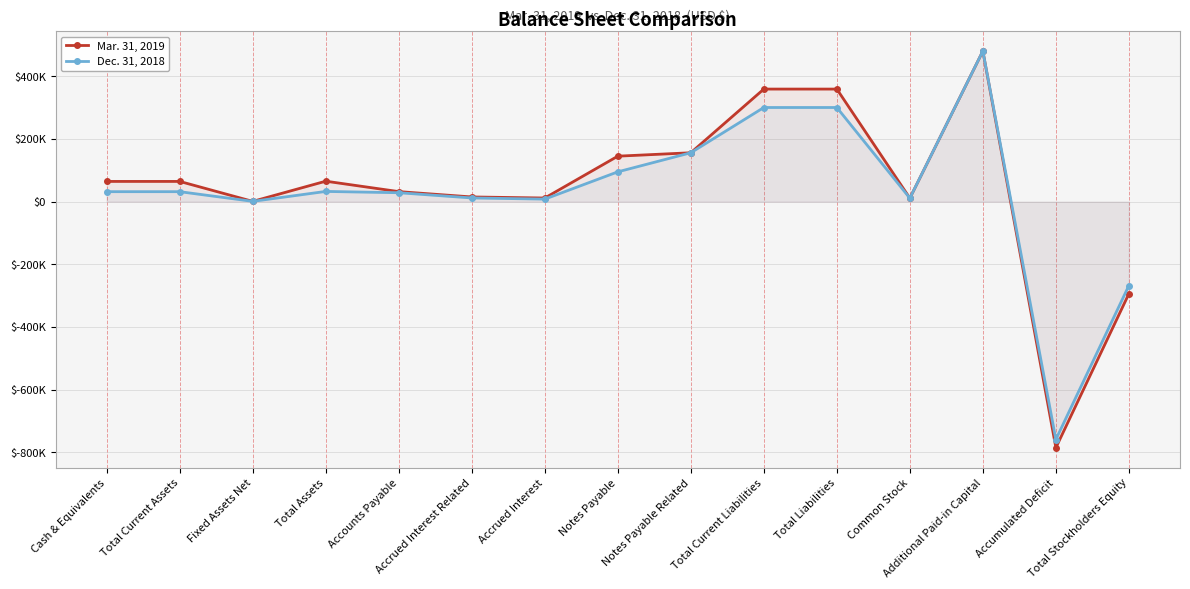

What is the total value across all series at Accrued Interest Related?

26527